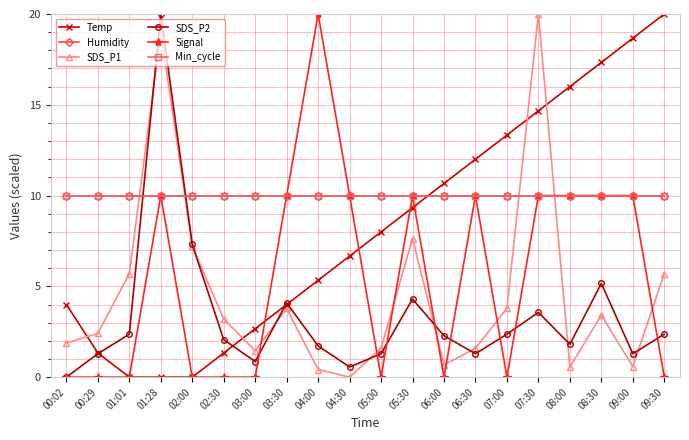

Does the chart display data point markers on the line(s)?

Yes